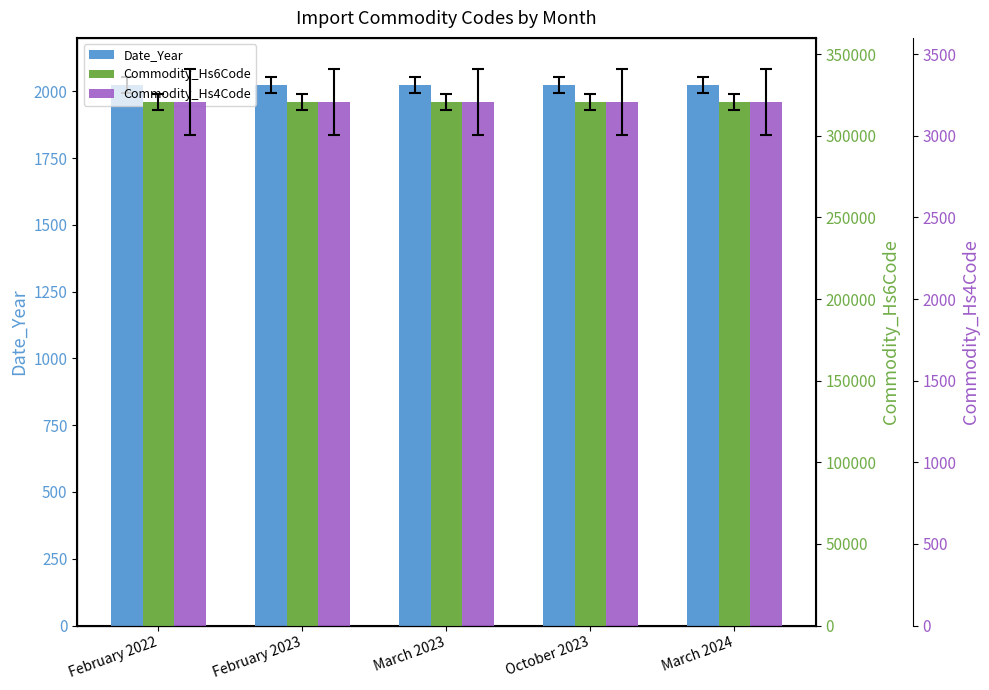

What is the minimum value for Commodity_Hs4Code?

3208